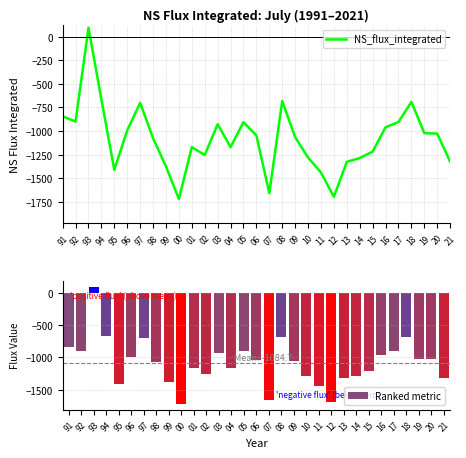

Which series has the widest spread of values?

NS_flux_integrated